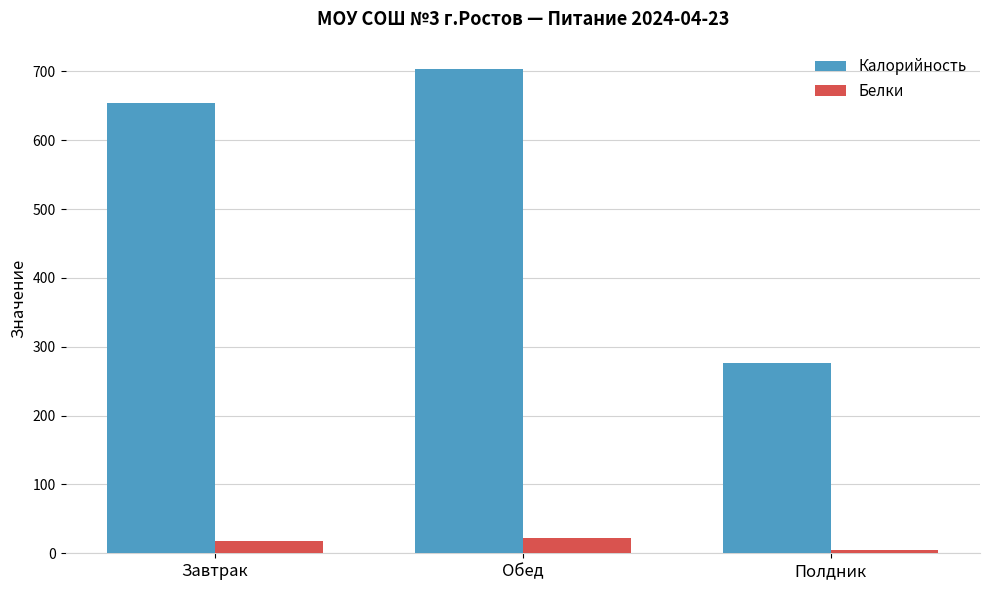

What is the difference between the Белки values at Полдник and Обед?

17.3